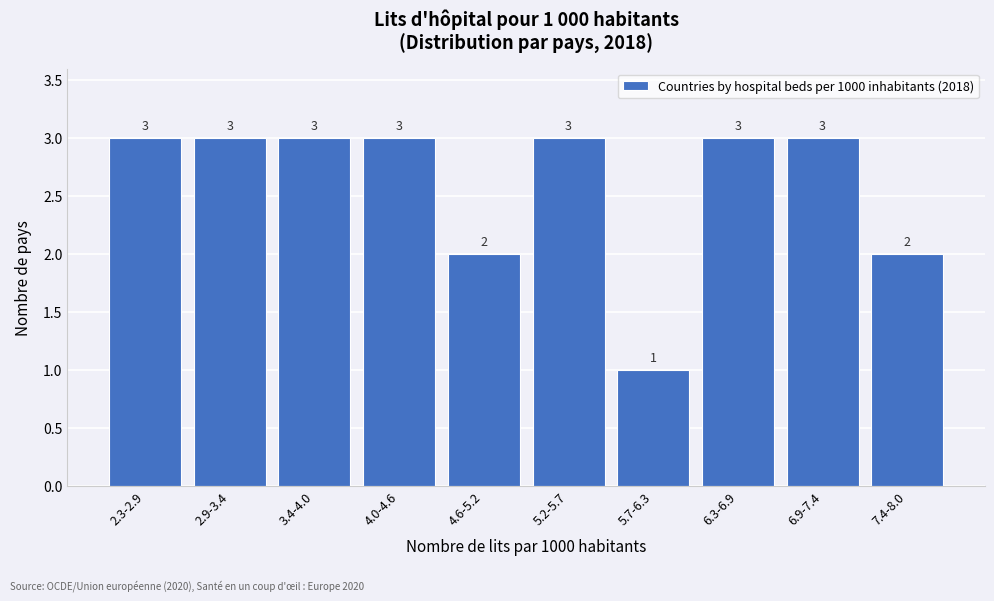

Reading right to left, transcribe all the data shown in this chart.

2	3	3	1	3	2	3	3	3	3